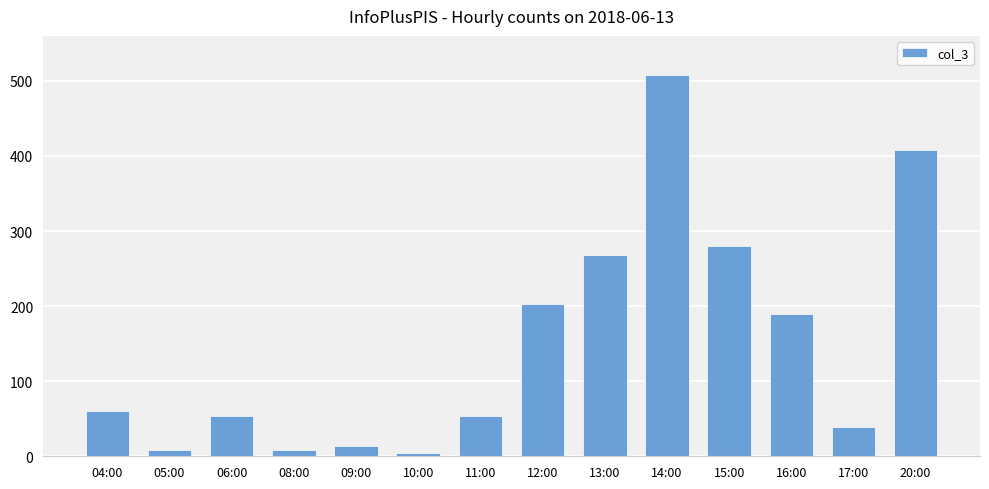

Where is the data nearest to the value 256?

13:00